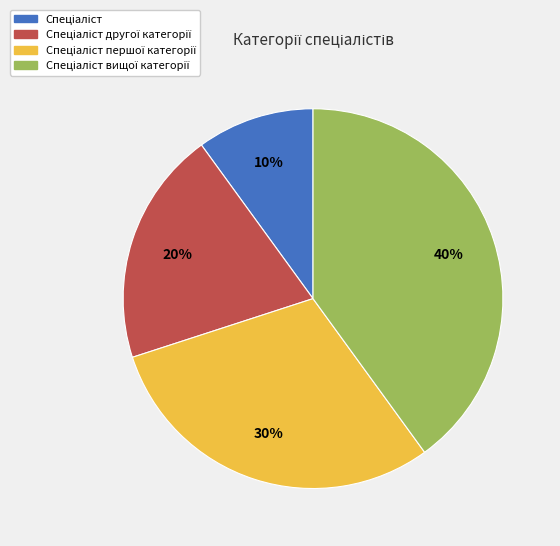

How many segments does this pie chart have?

4